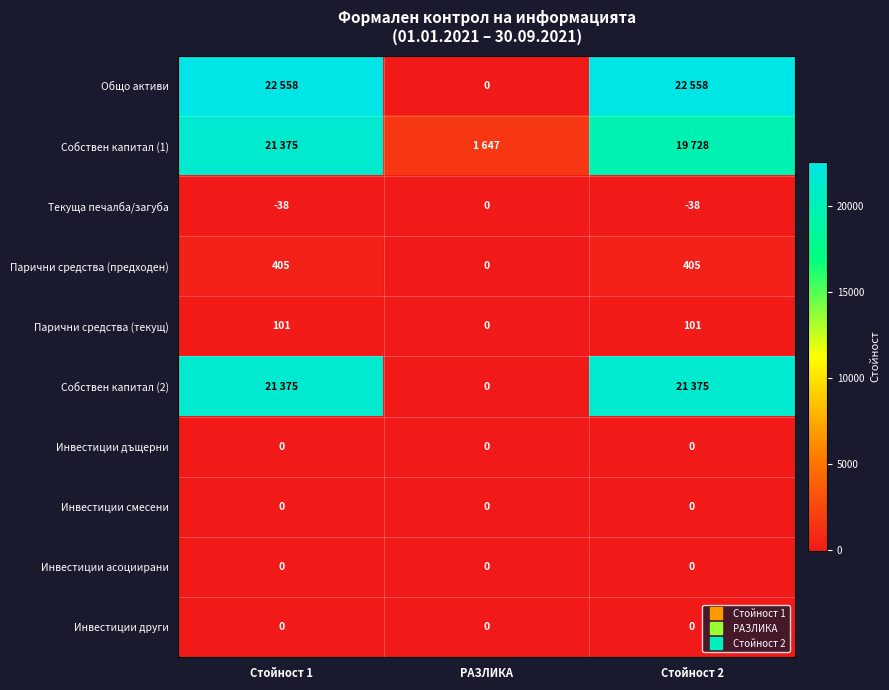

At how many categories does at least one series exceed 2429?

2